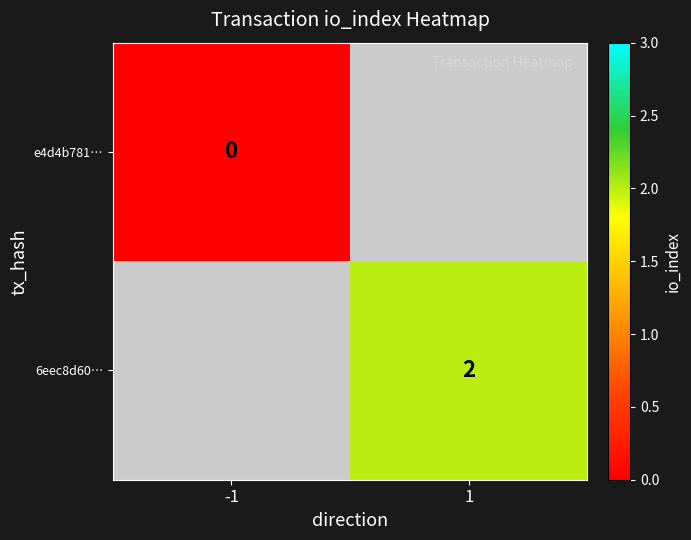

What is the greatest value displayed?

2.0